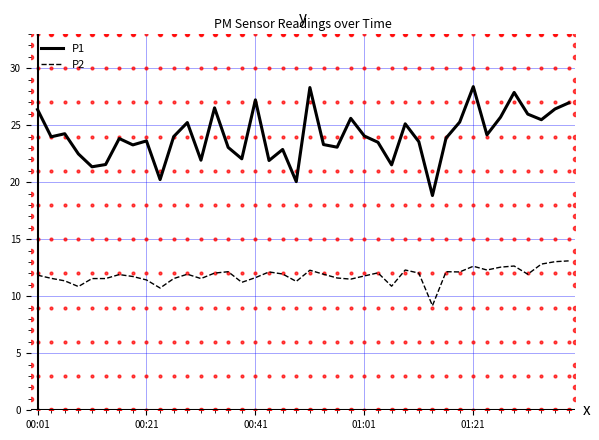

What is the minimum value shown in the chart?

9.2